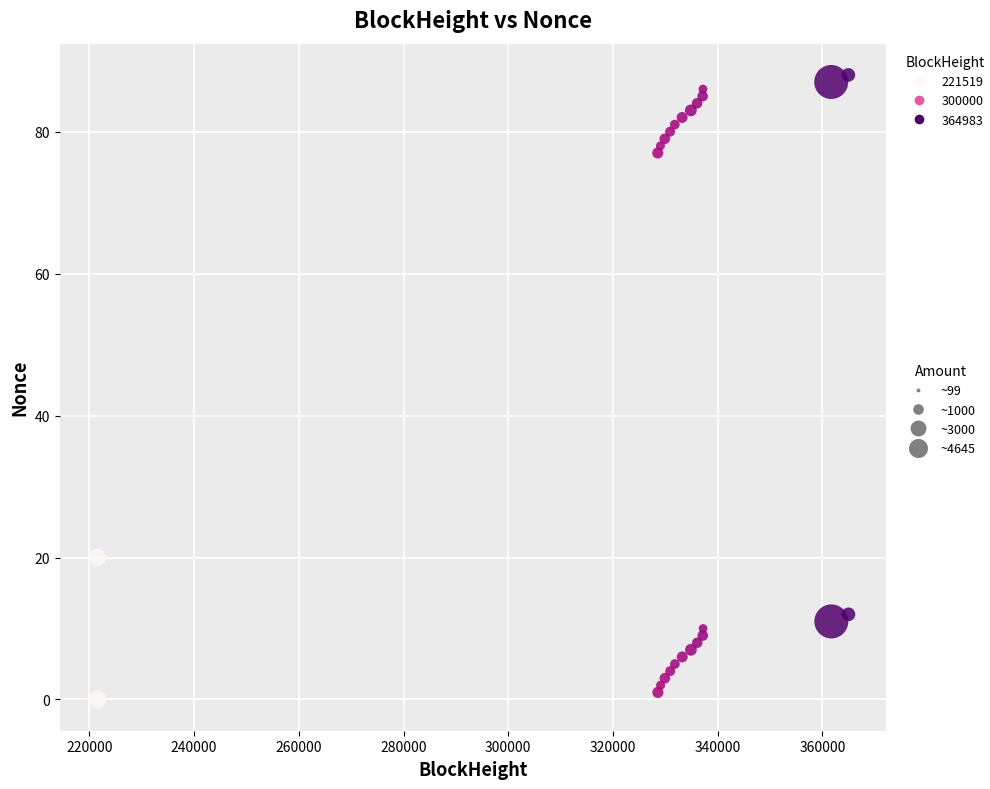

What is the range of X values (max minus min)?

143464